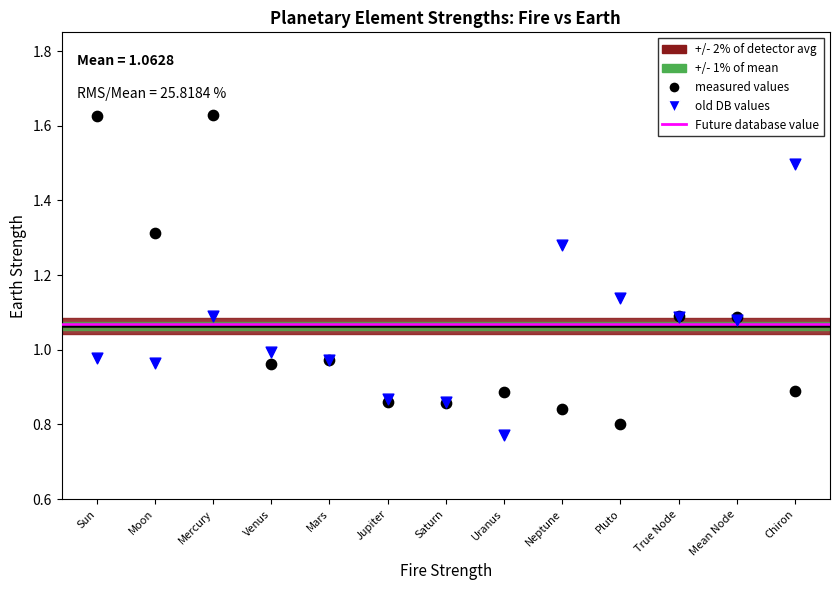

Which series contains the highest Y value?

measured values